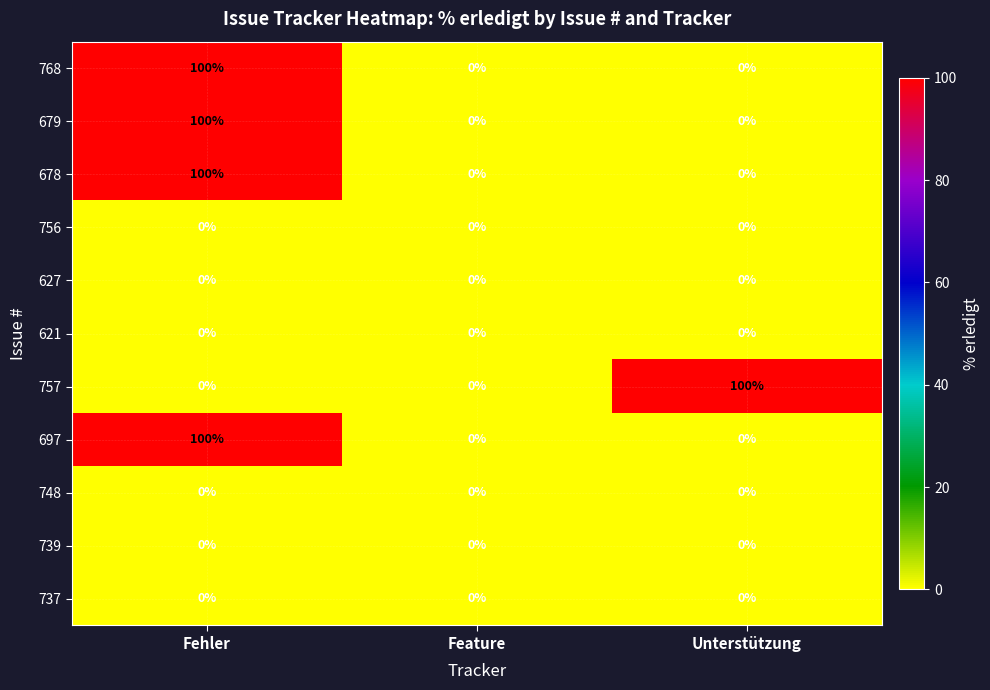

Count the number of data series in this chart.

11